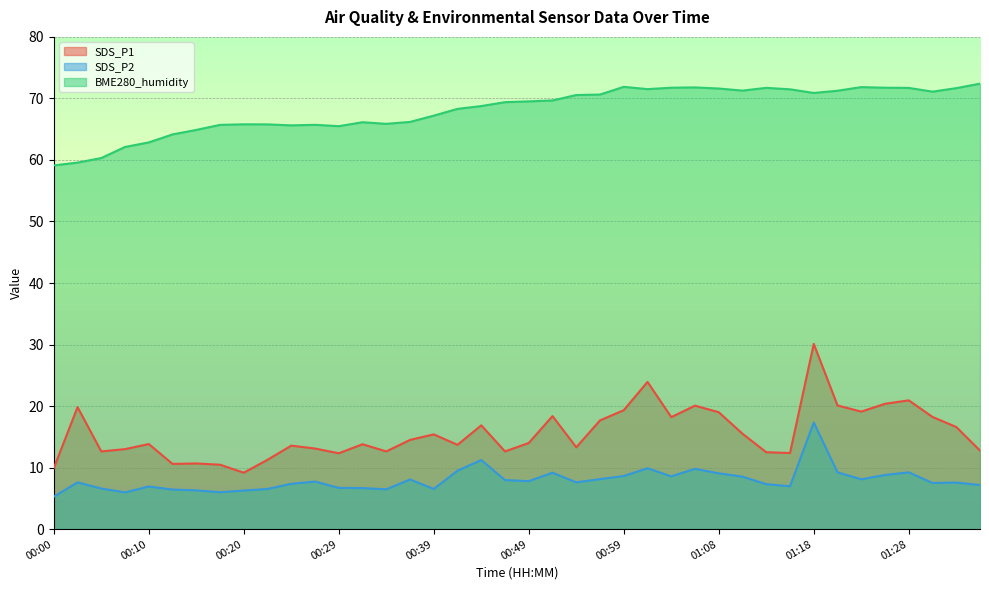

Where is the first local minimum for SDS_P1?

00:05